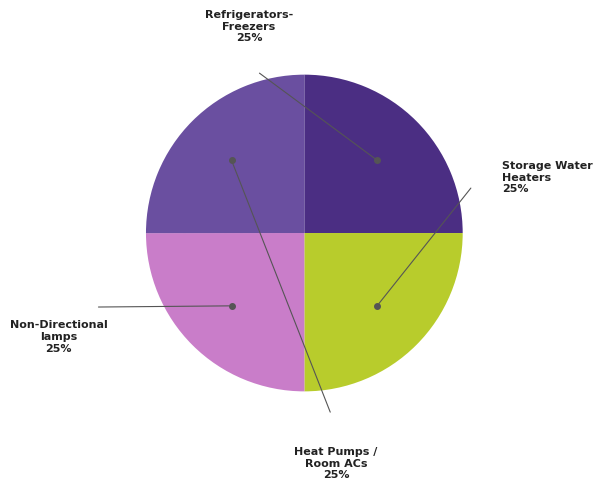

Is there any slice that represents more than half of the pie?

No